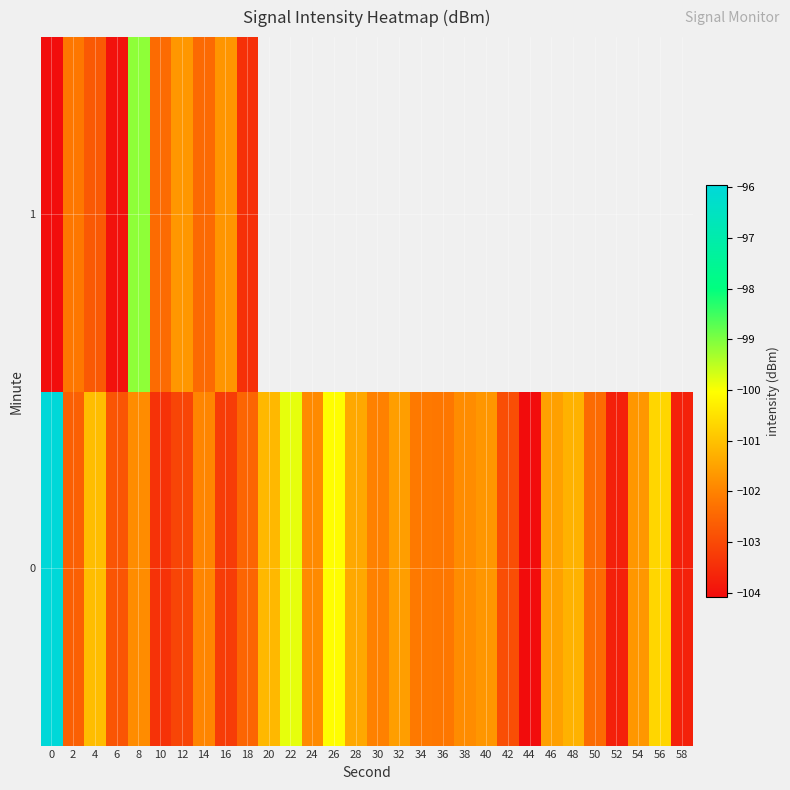

What is the sum of the 0 values at 36 and 18?

-204.7